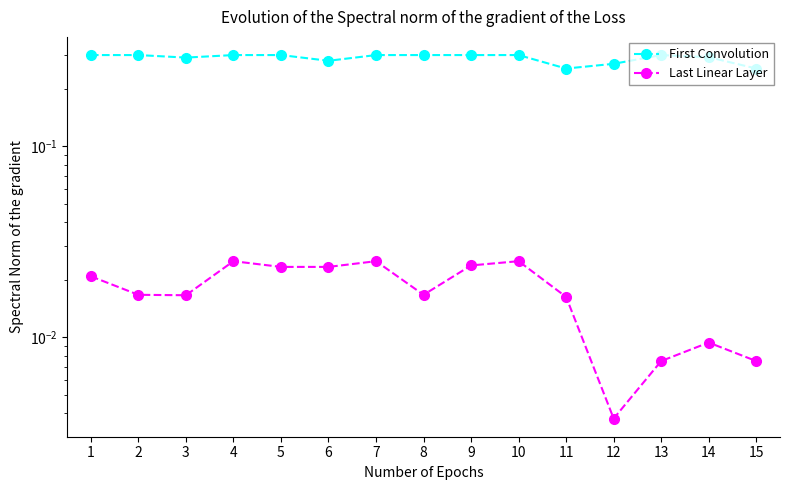

Is this an area chart (filled region under the line)?

No